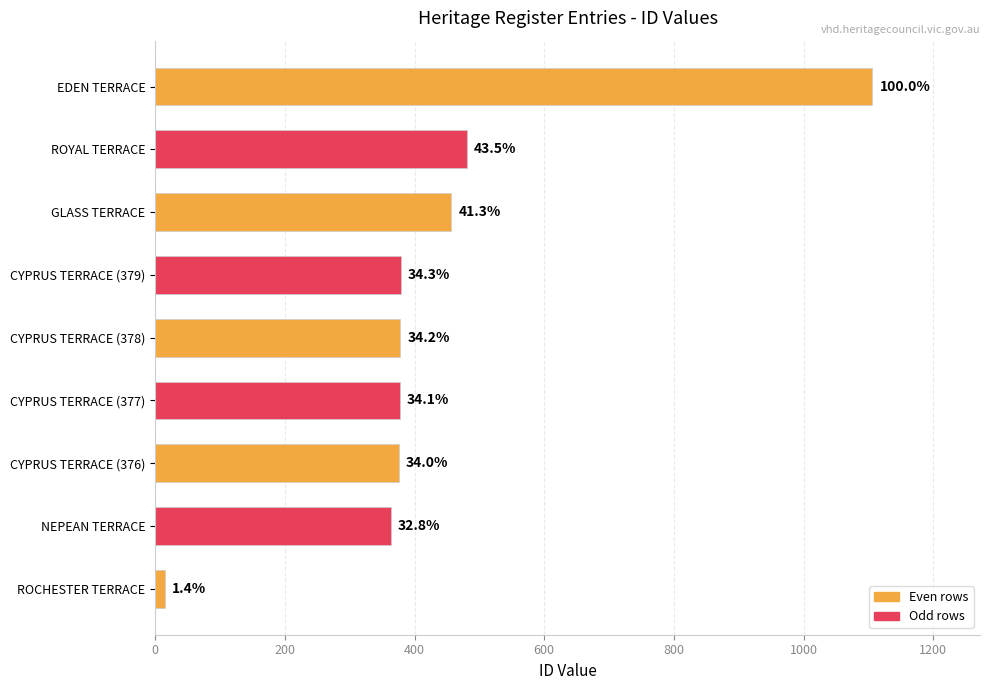

Does the chart contain any negative values?

No